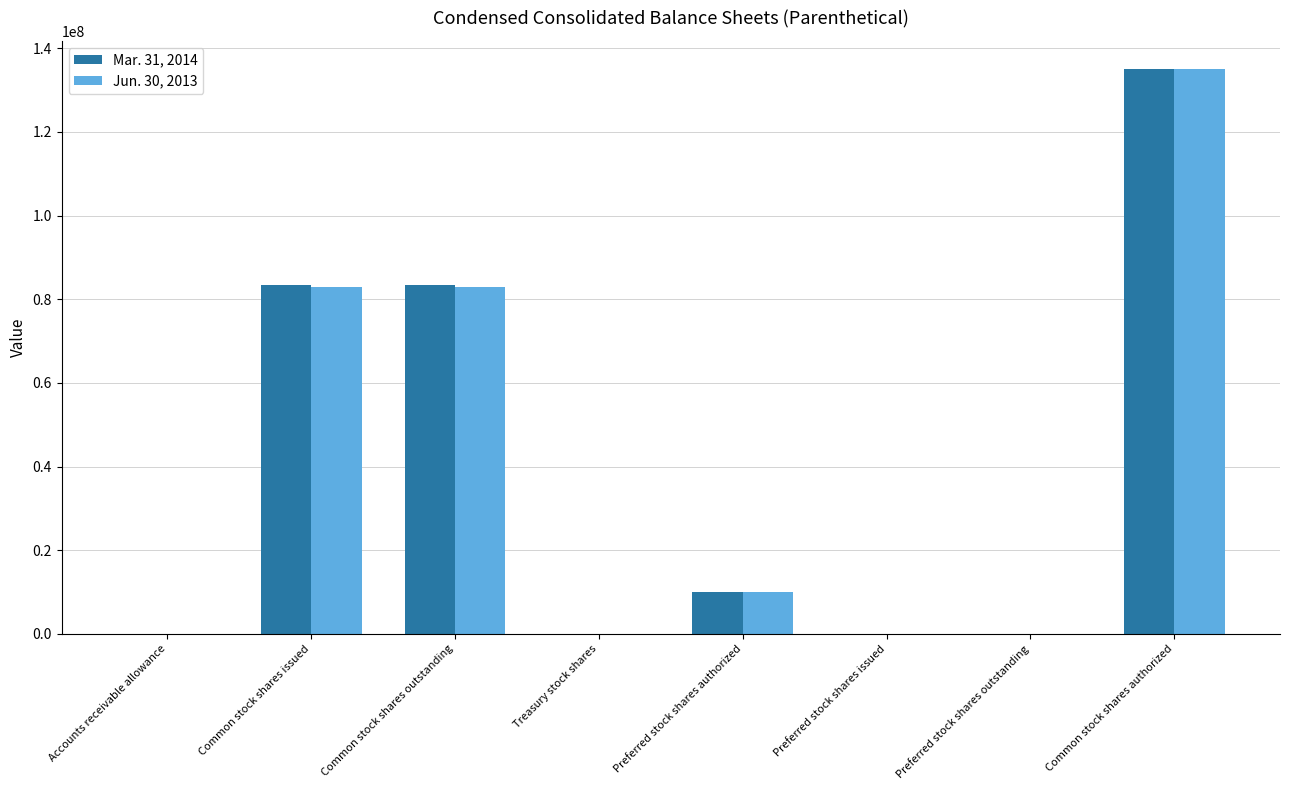

Is the value of Mar. 31, 2014 at Common stock shares issued greater than the value of Jun. 30, 2013 at Accounts receivable allowance?

Yes